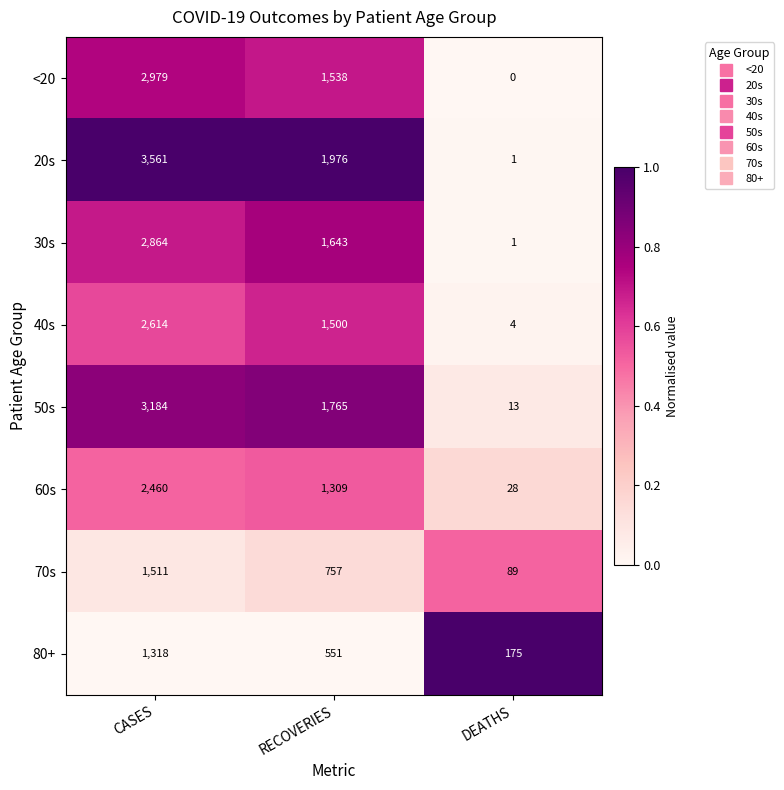

What is the difference between the maximum and minimum values in the 60s series?

2432